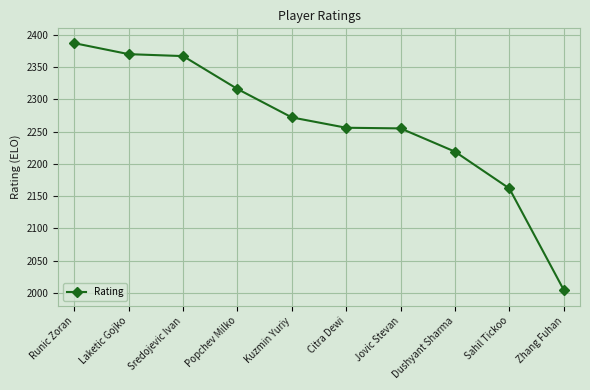

The value at Sredojevic Ivan is 2367. True or false?

True